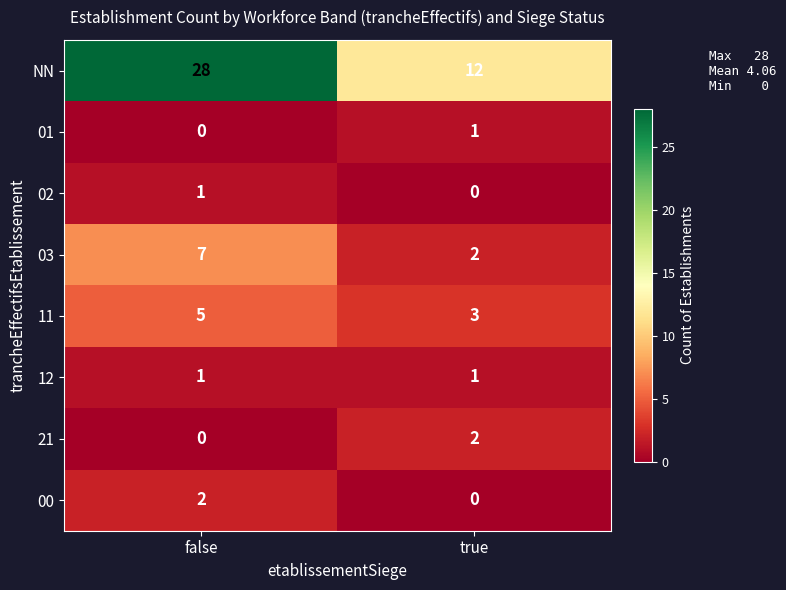

At which category is the sum across all series the highest?

false